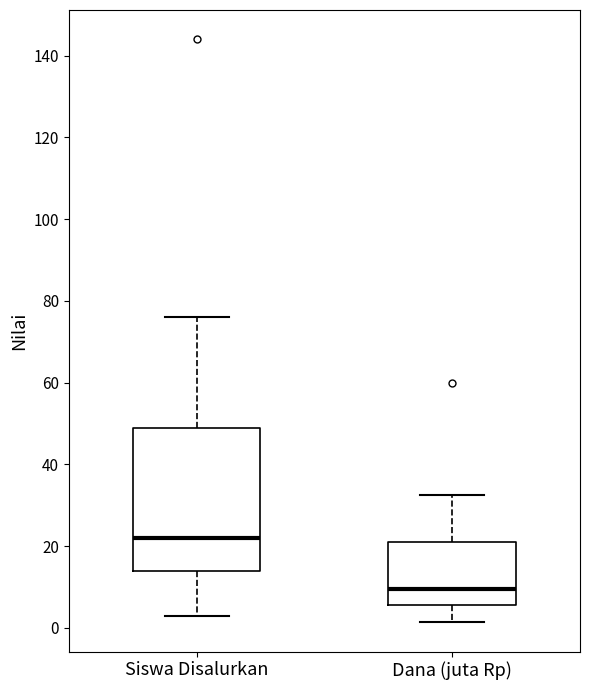

Which box is the tallest, from its lower edge to its upper edge?

Siswa Disalurkan